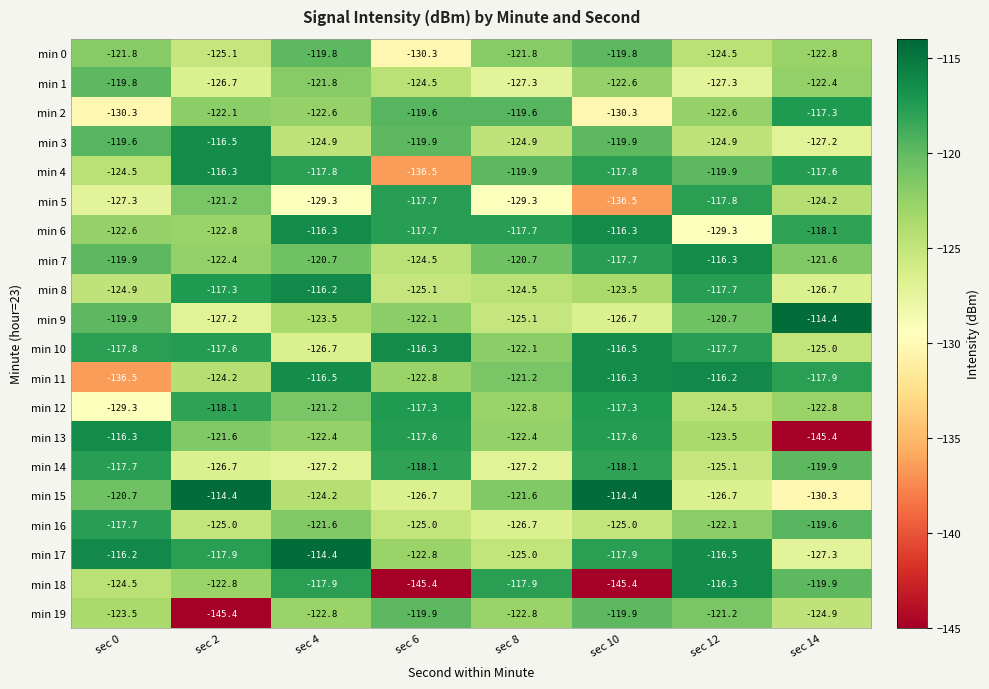

Which series changed the most between sec 0 and sec 4?

min 11